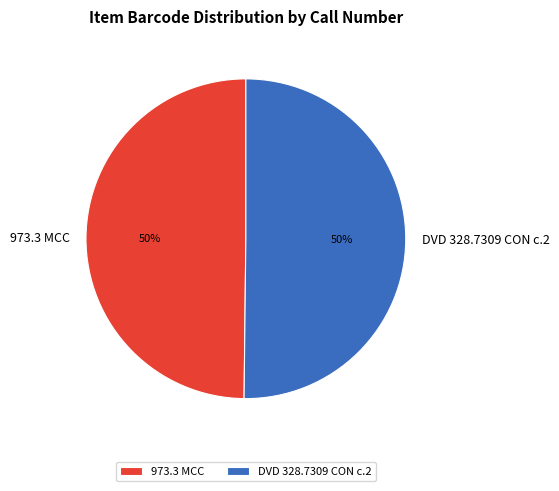

To the nearest percent, what percentage of the pie is 973.3 MCC?

50%